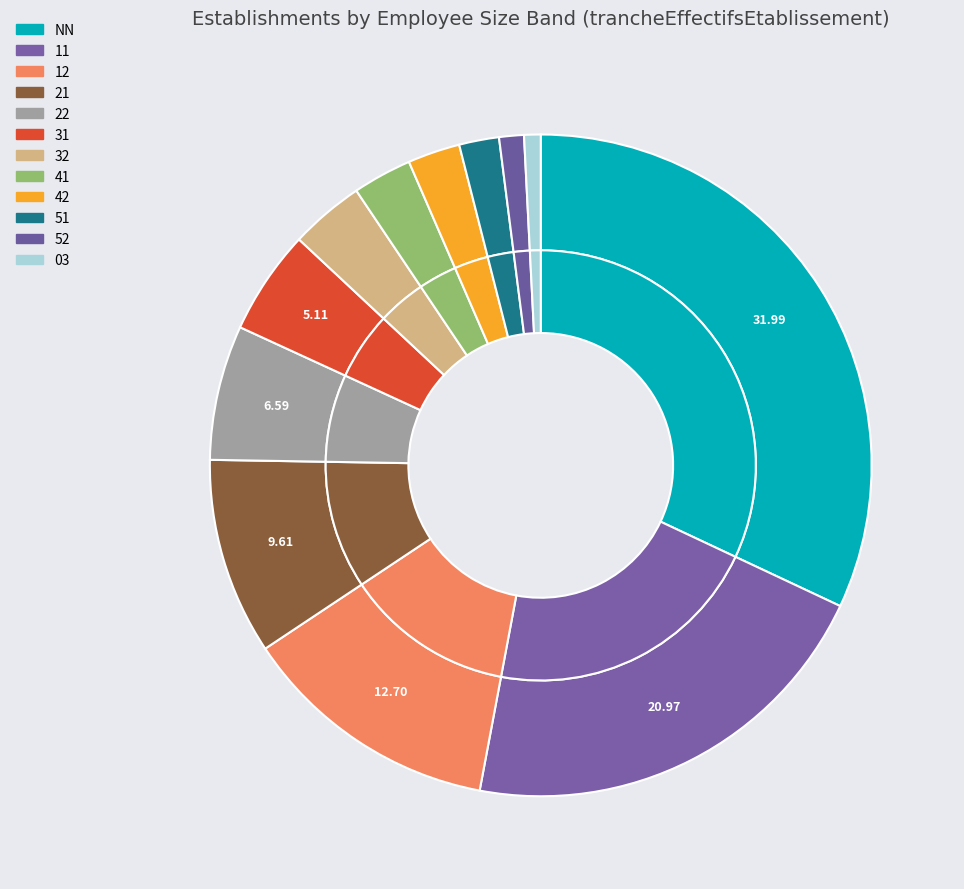

To the nearest percent, what is the average slice percentage?

8%